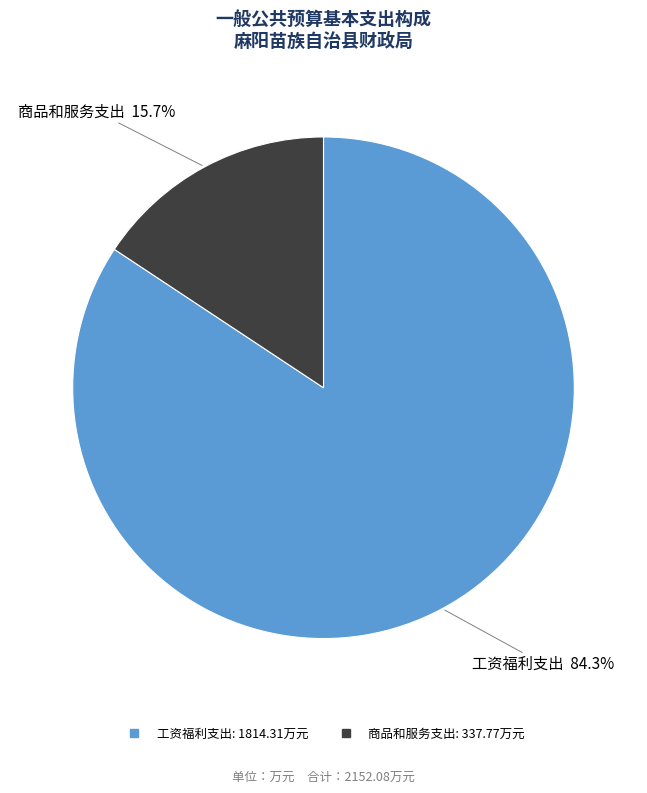

To the nearest percent, what percentage of the pie is 工资福利支出?

84%